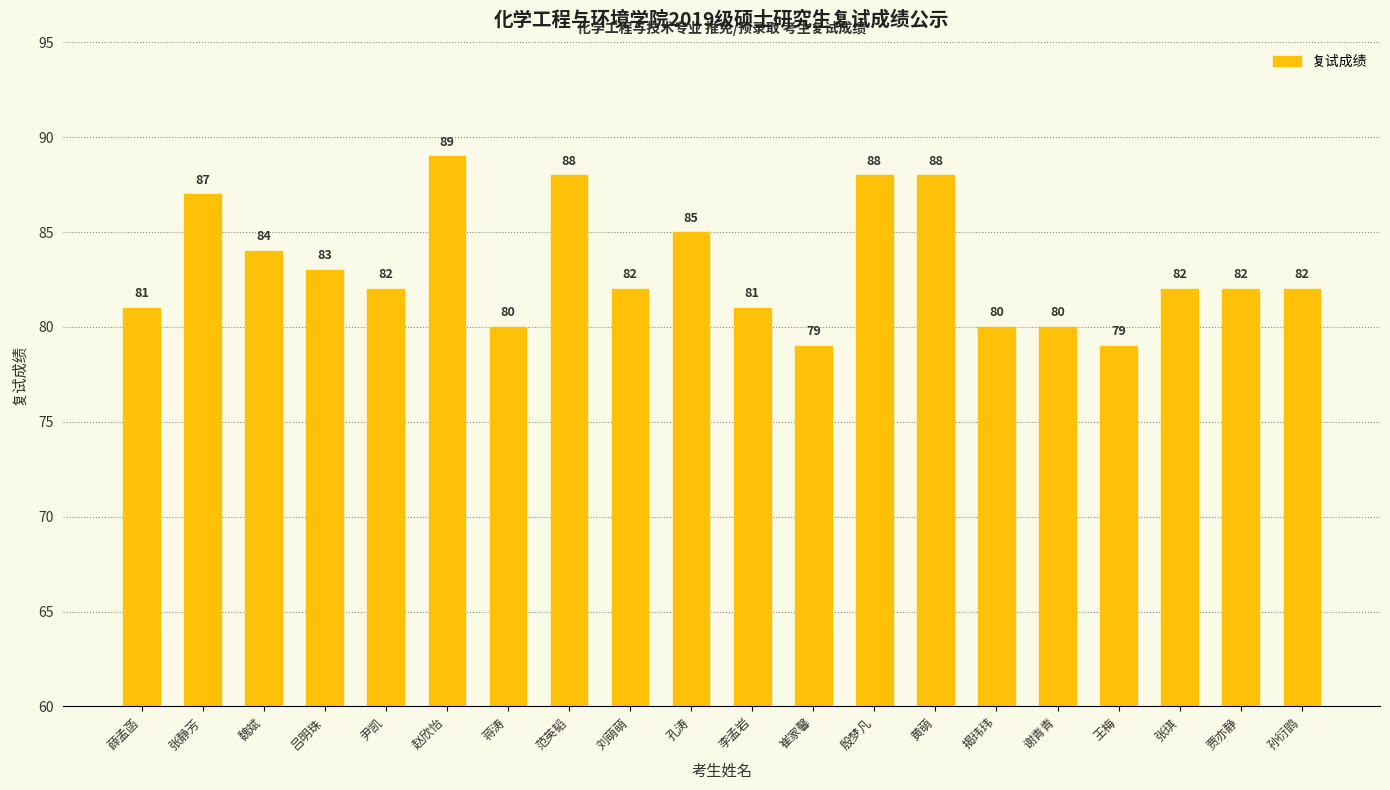

Between 殷梦凡 and 吕明珠, which is larger?

殷梦凡